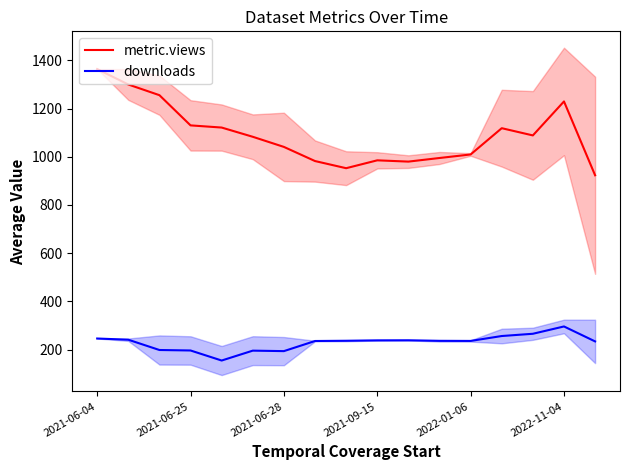

What is the difference between the metric.views values at 2021-06-25 and 2022-01-06?

120.7